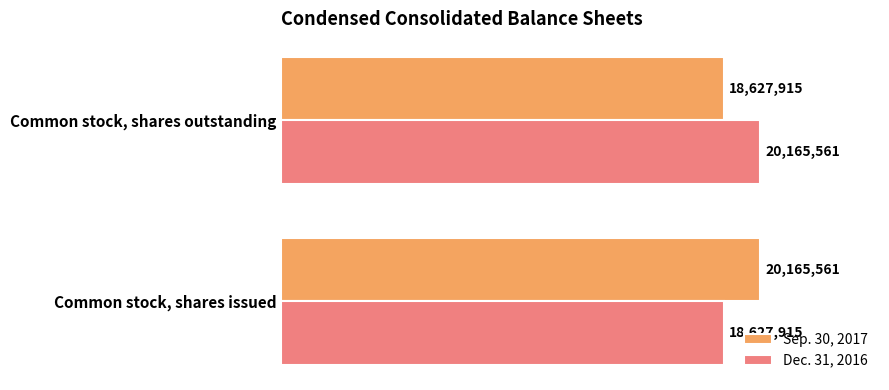

What is the minimum value for Dec. 31, 2016?

18627915